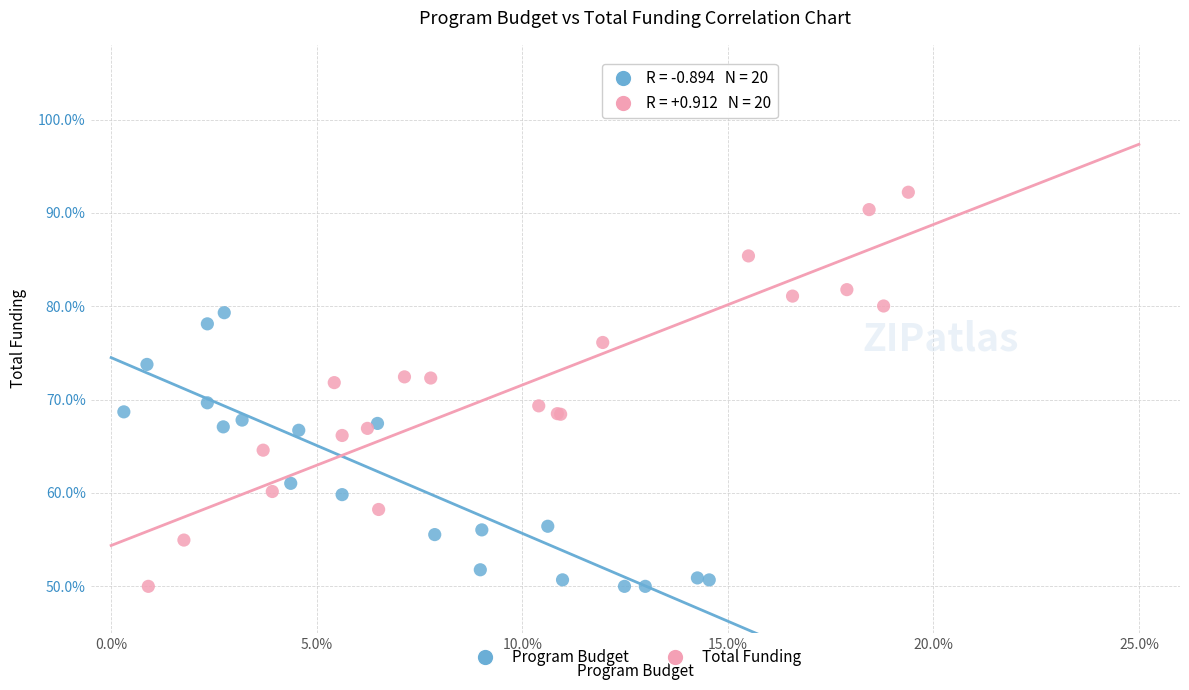

Which series reaches the maximum Y coordinate?

Total Funding